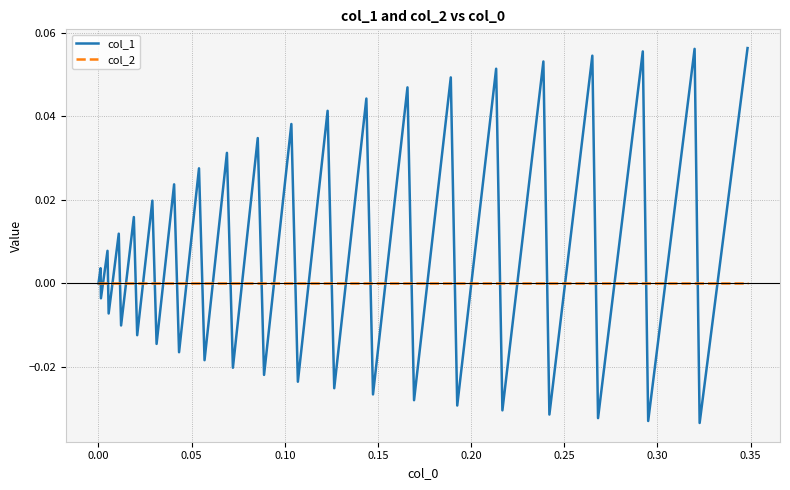

Which series has the largest total across all categories?

col_1